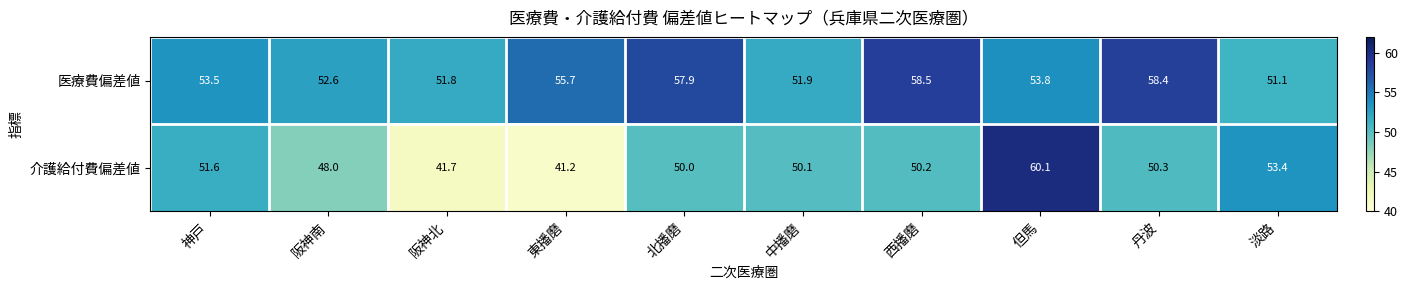

How many series are shown in this chart?

2